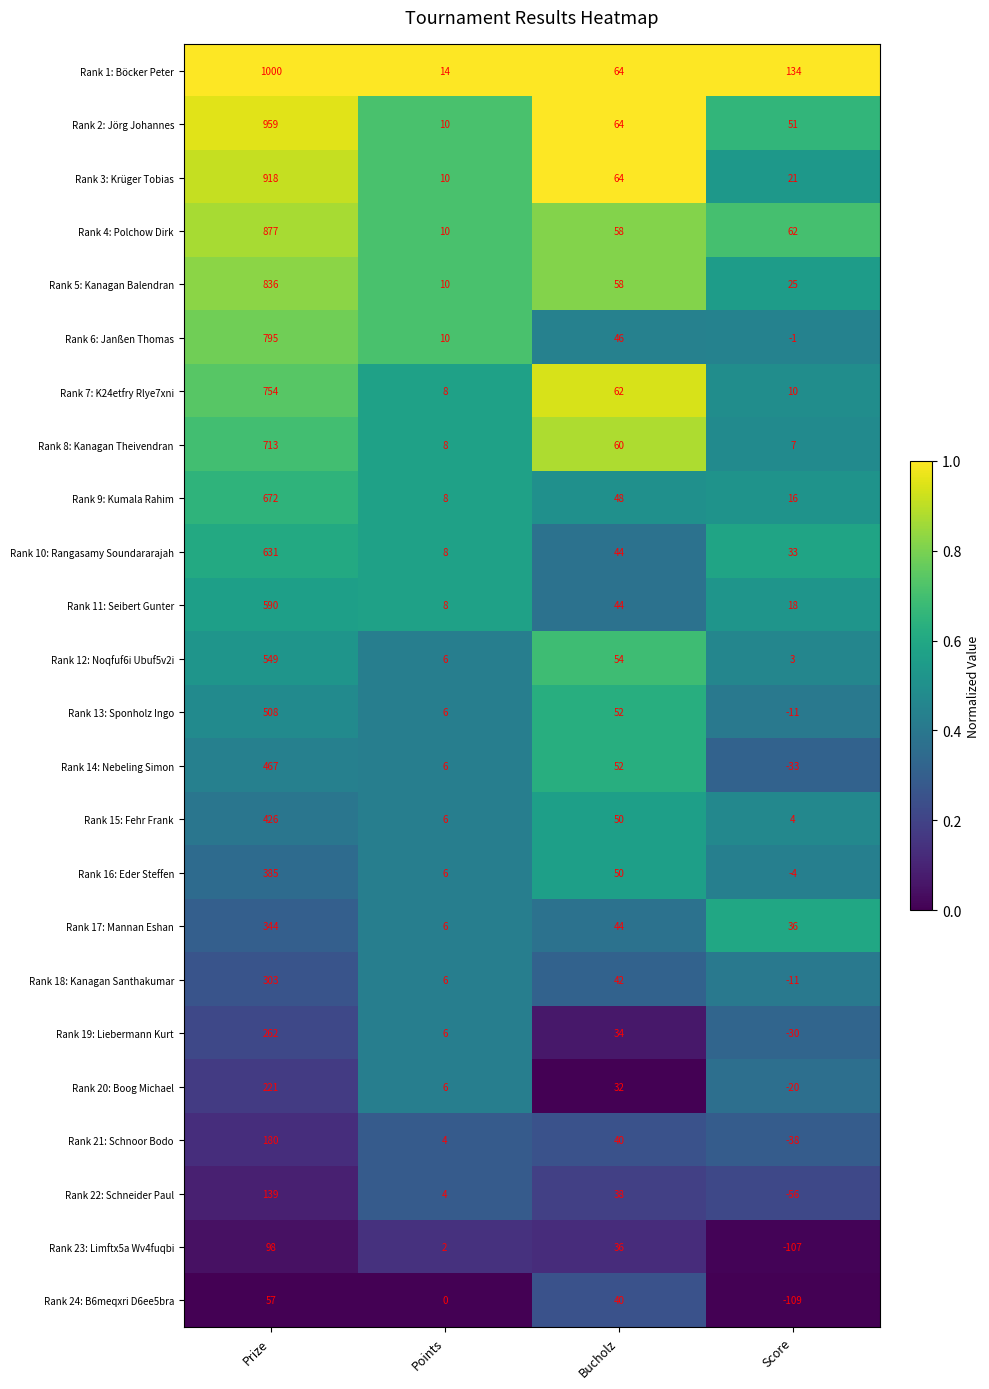

What is the approximate value of Rank 10: Rangasamy Soundararajah at Bucholz, to the nearest 50?

50